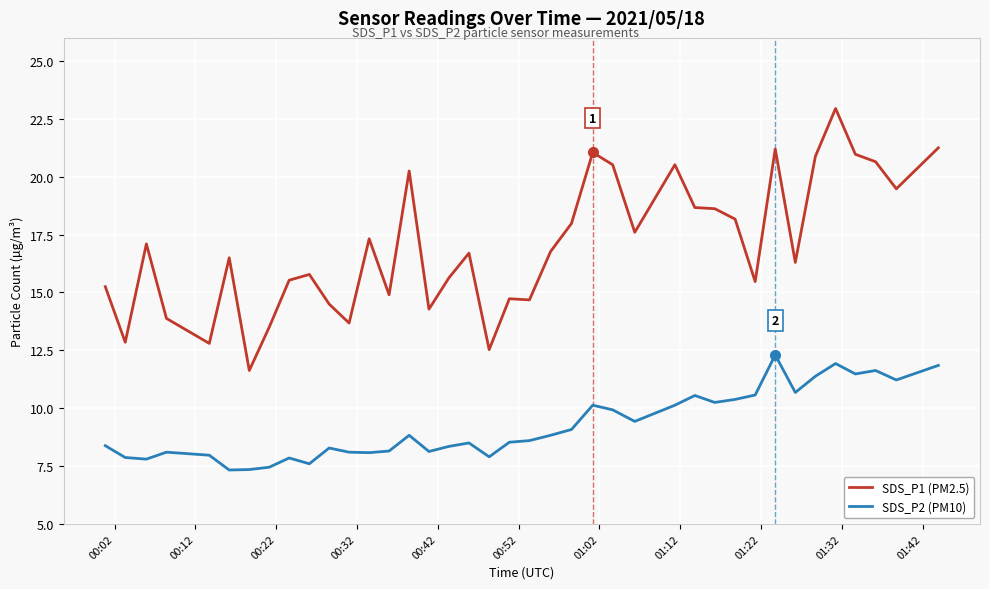

At how many categories does at least one series exceed 19?

11